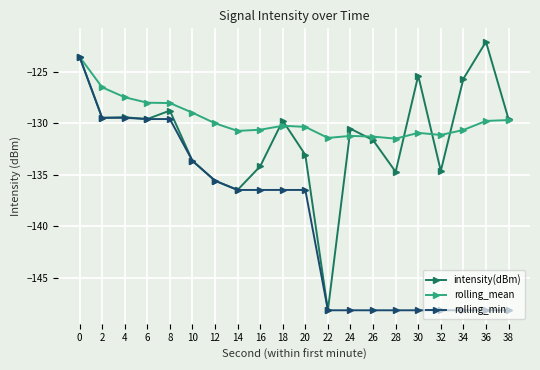

Which series changed the most between 2 and 34?

rolling_min